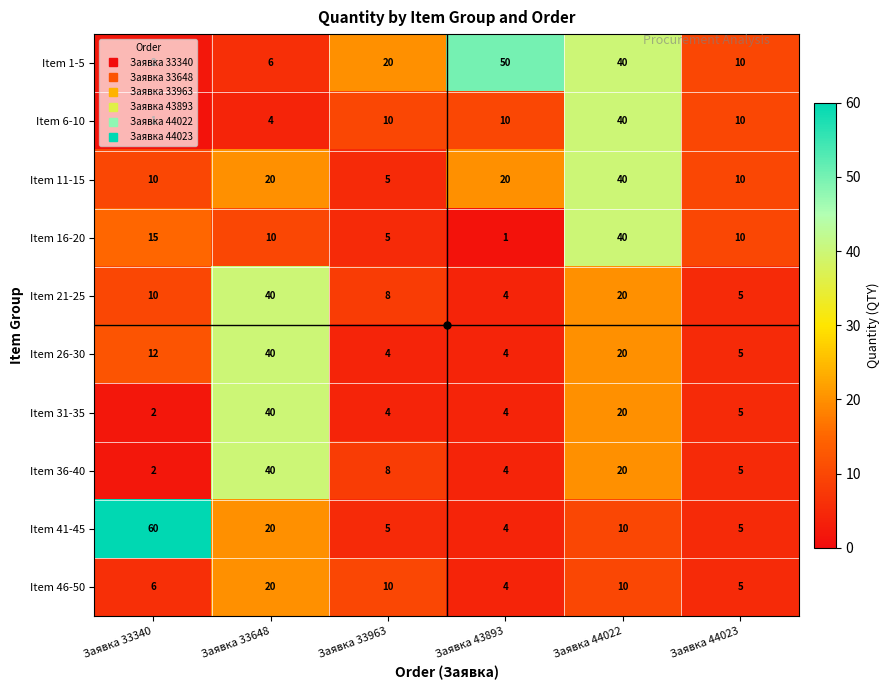

At which label is Item 41-45 closest to 32?

Заявка 33648